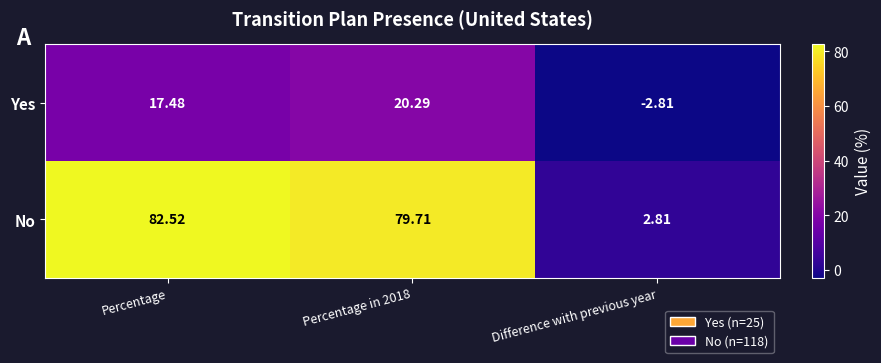

At Difference with previous year, list the series in order from smallest to largest.

Yes, No